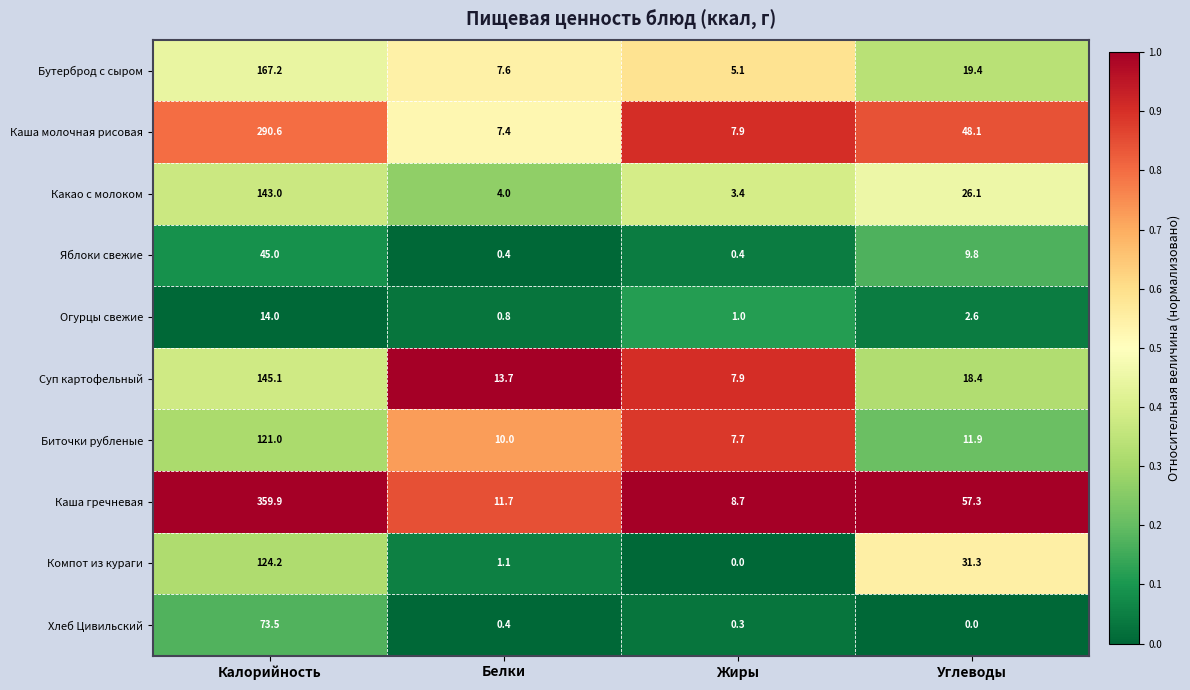

Which series has the largest total across all categories?

Каша гречневая